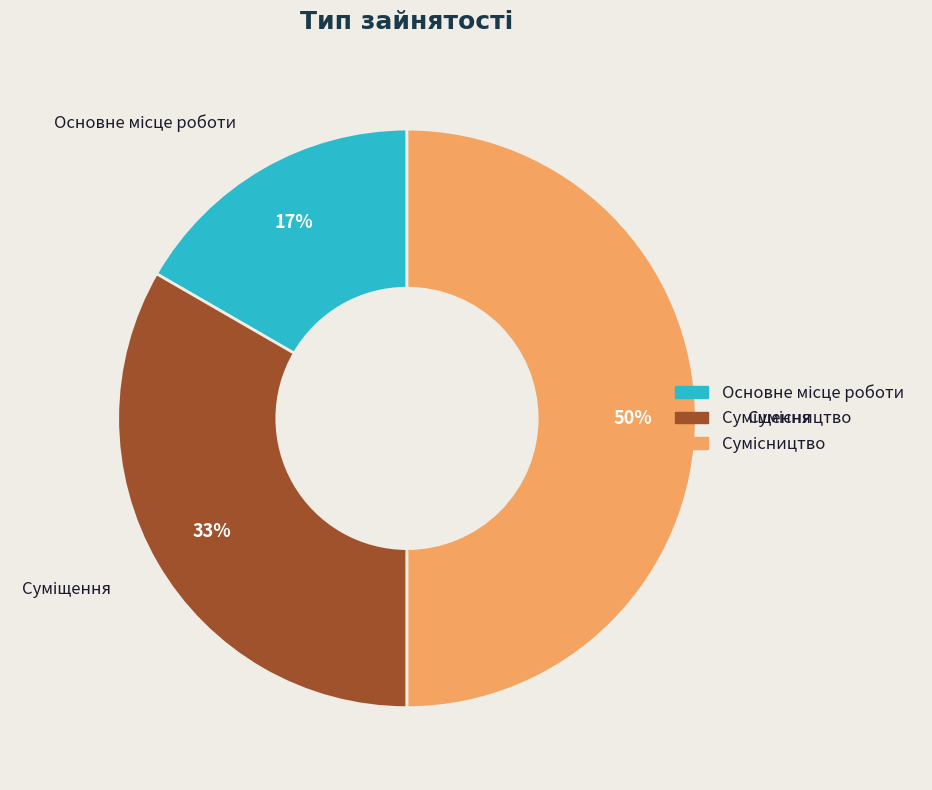

To the nearest percent, what is the average slice percentage?

33%